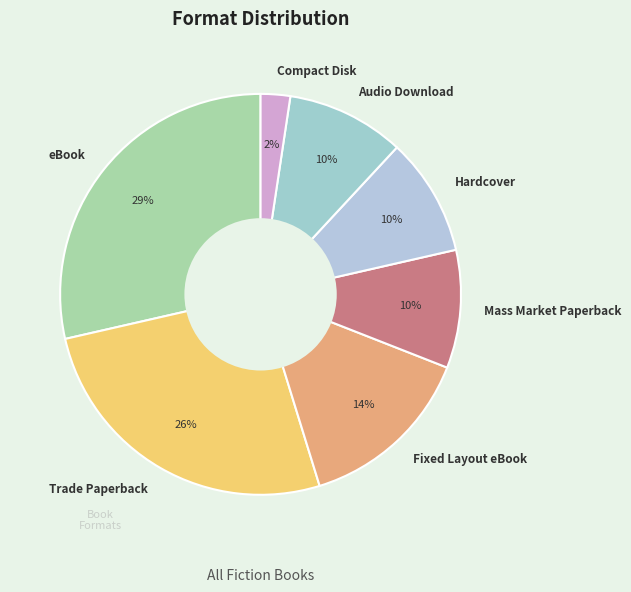

How many slices are in this pie chart?

7